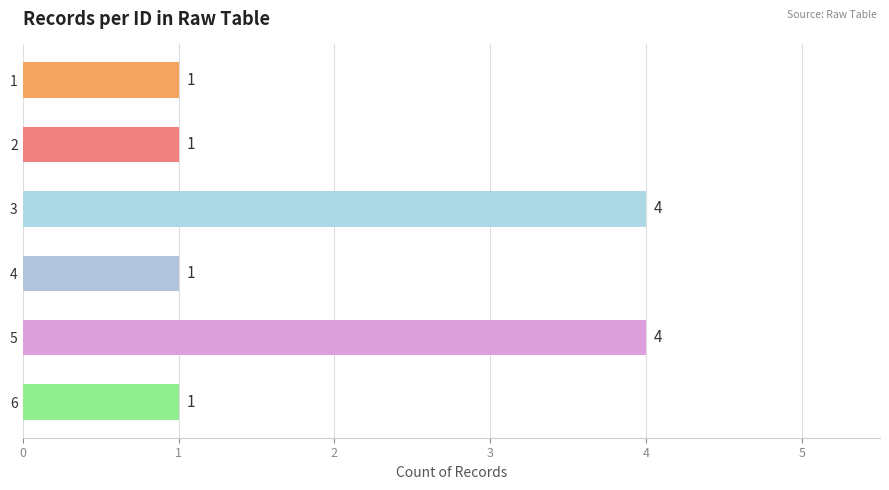

What is the greatest value displayed?

4